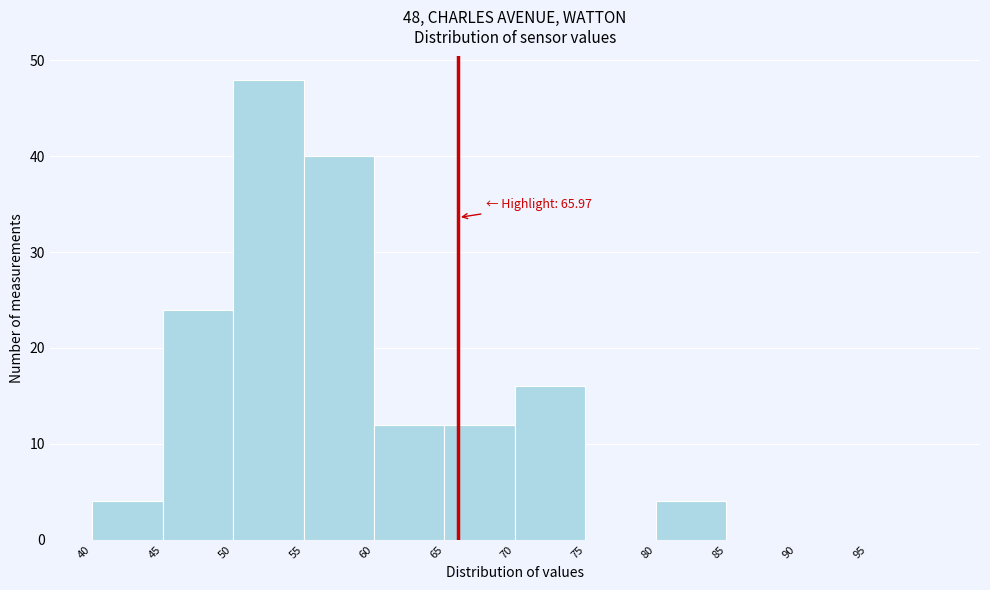

Which range on the x-axis has the tallest bar?

50 to 55